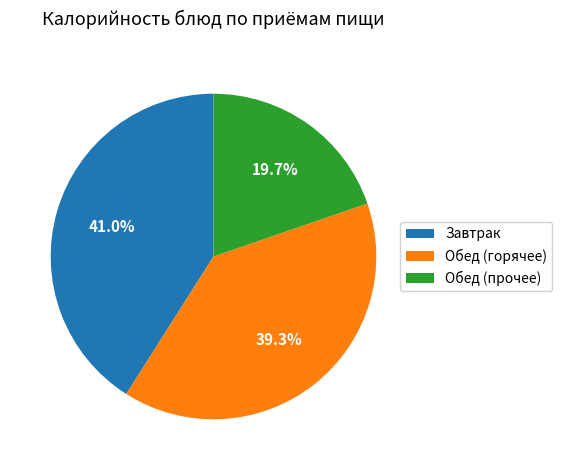

Is there a majority slice in this chart?

No